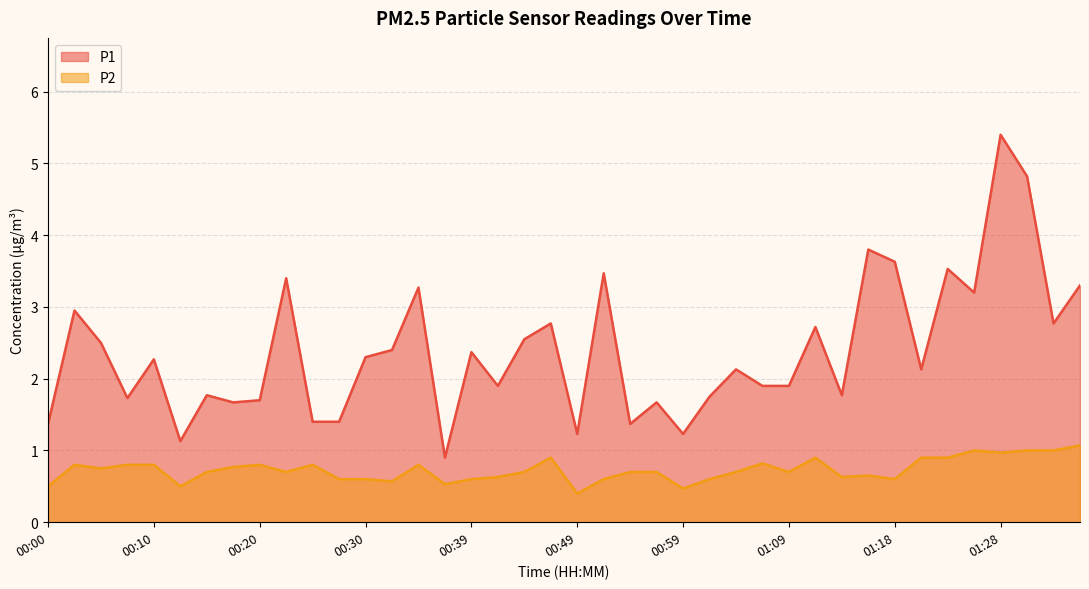

True or false: P1 and P2 cross at least once.

False